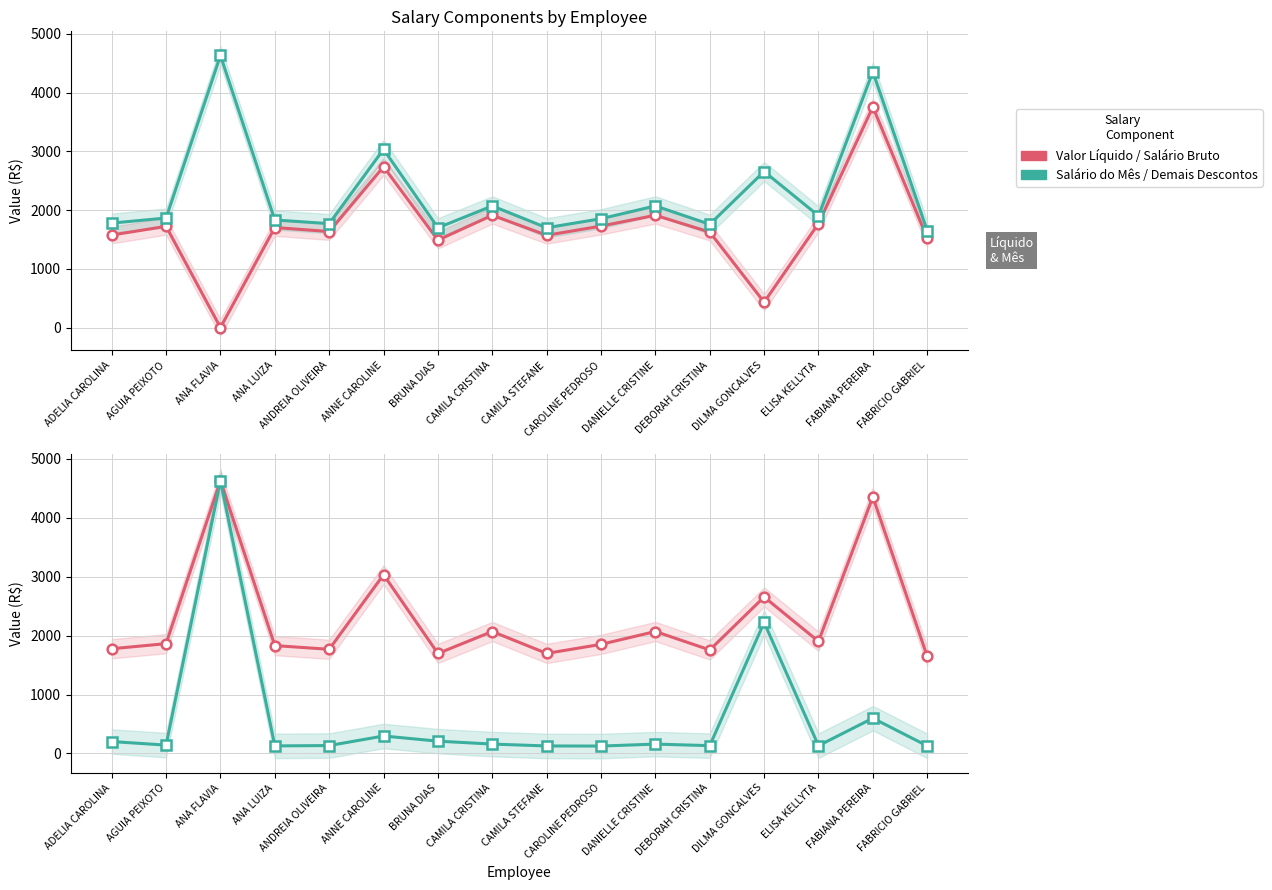

What is the lowest value of the Salario do Mes series?

1648.3